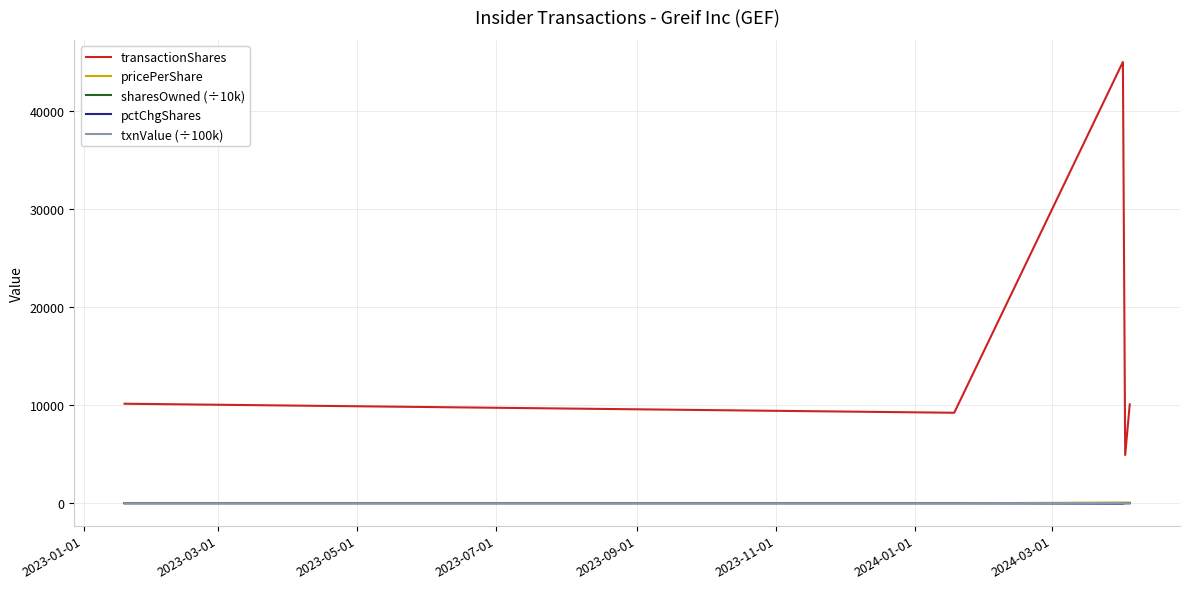

True or false: pricePerShare and transactionShares cross at least once.

False